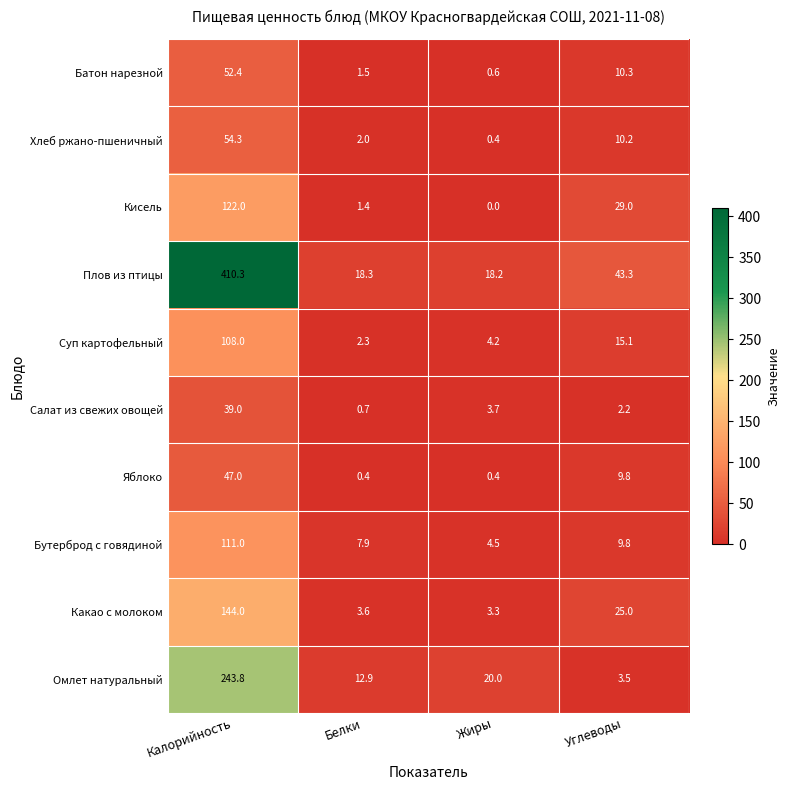

Count the number of data series in this chart.

10